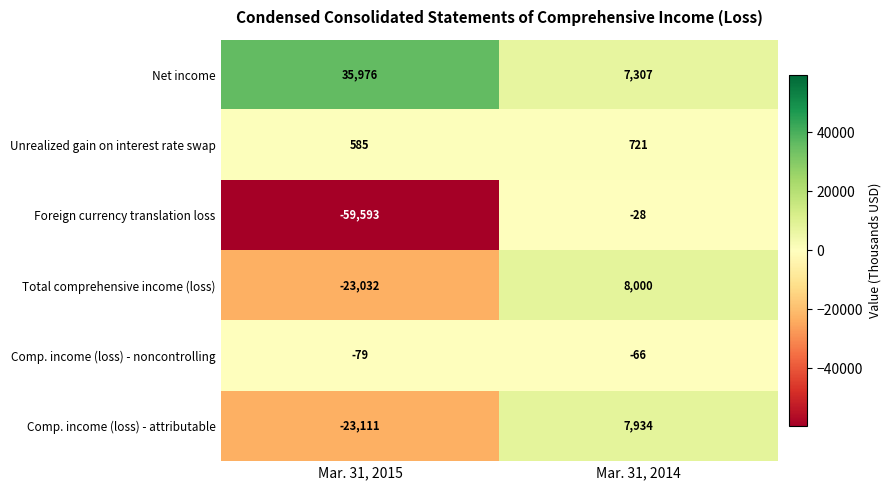

Is the value of Foreign currency translation loss at Mar. 31, 2015 greater than the value of Unrealized gain on interest rate swap at Mar. 31, 2014?

No